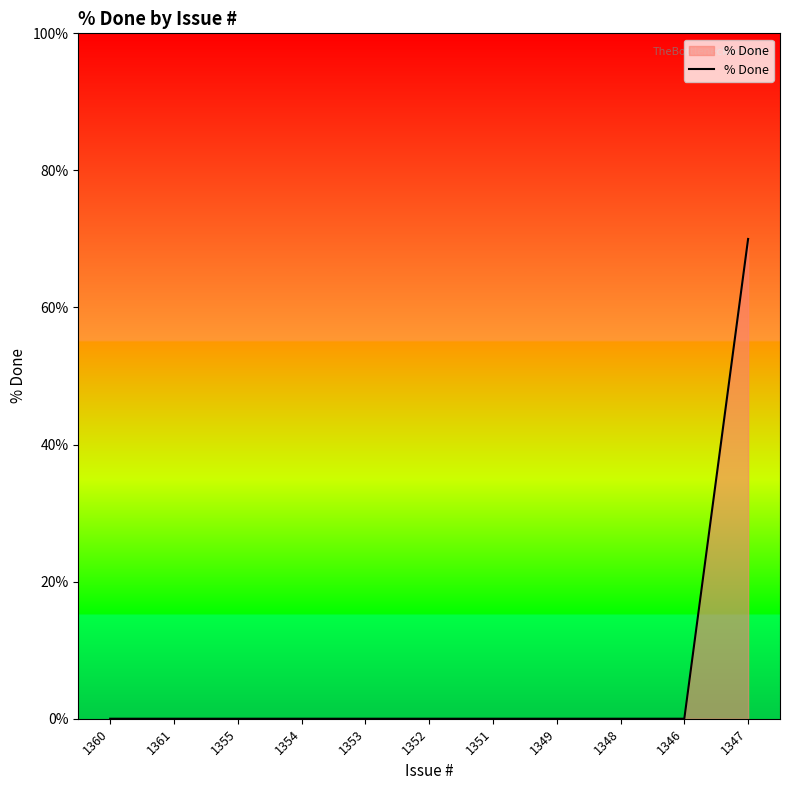

What is the difference between the maximum and minimum values?

70